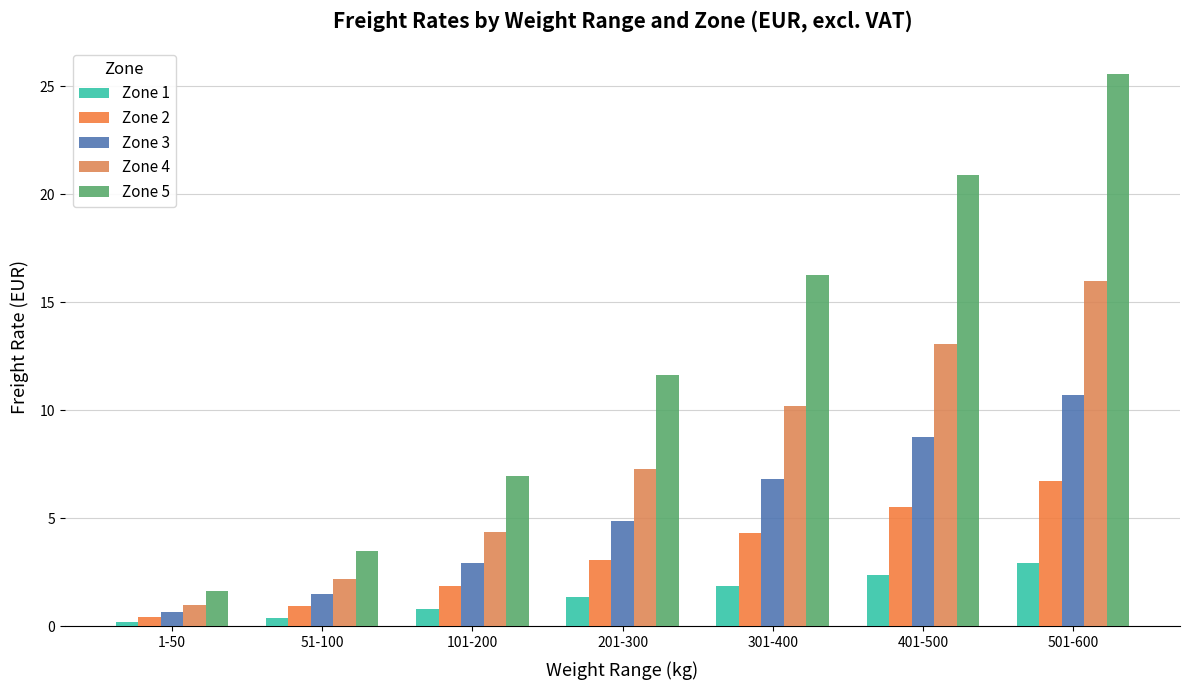

Is it true that Zone 5 equals 3.5 at 51-100?

True